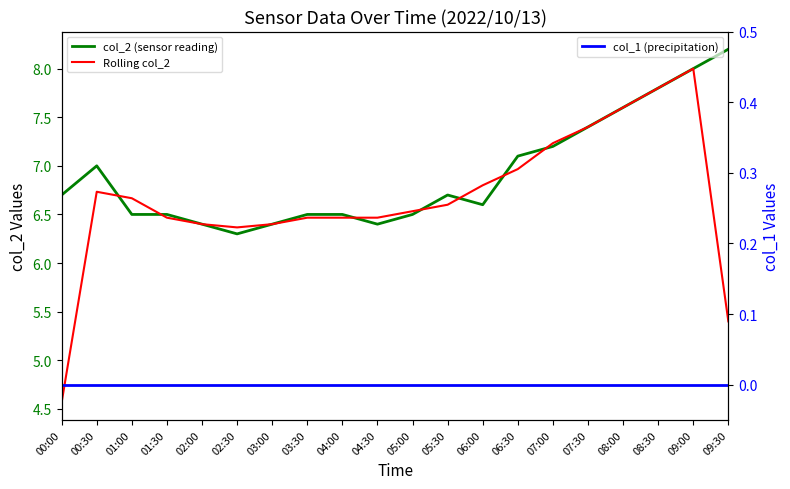

What is the difference between the maximum and minimum values in the Rolling col_2 series?

3.4